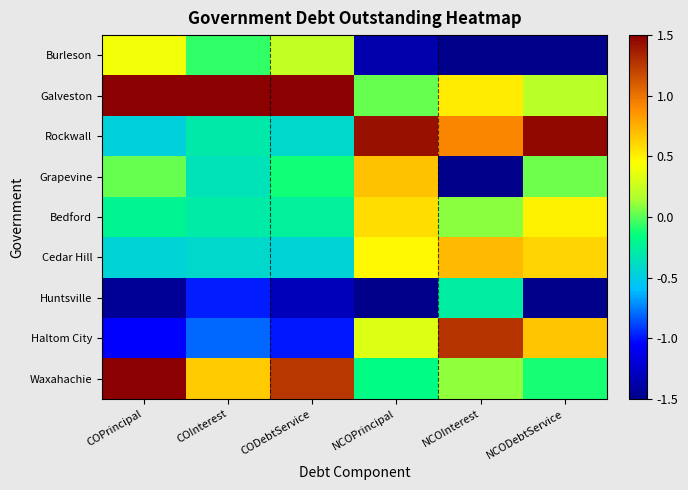

Which series changed the most between COInterest and CODebtService?

Waxahachie